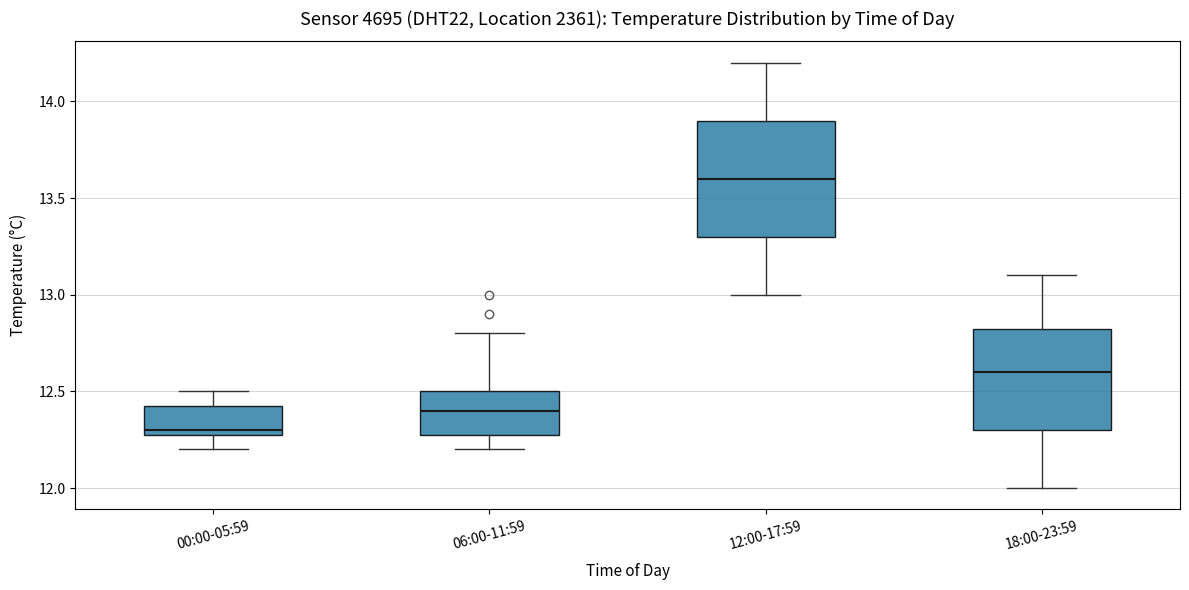

Which box's median line is the lowest?

00:00-05:59